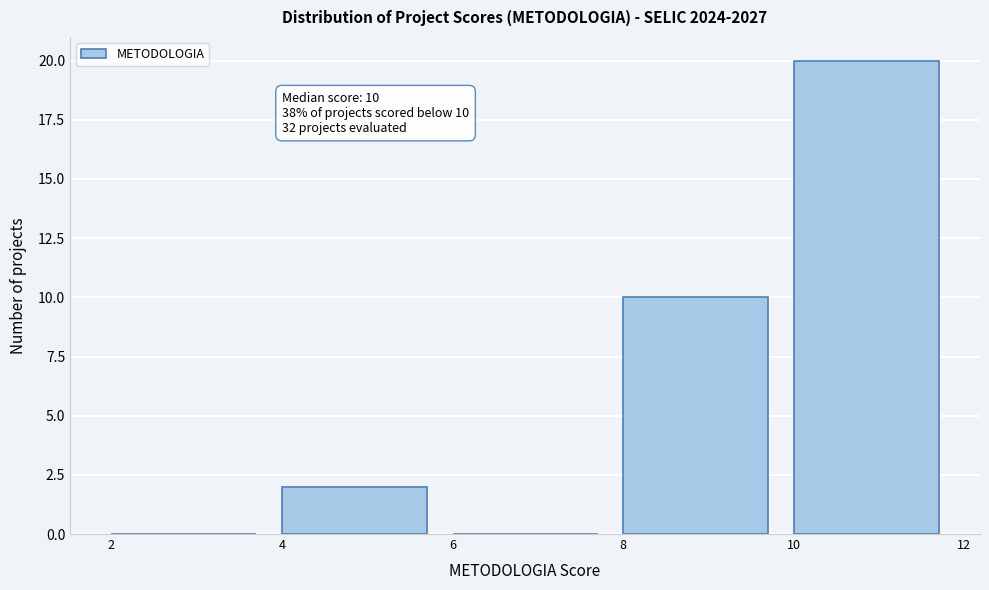

Which range on the x-axis has the tallest bar?

10 to 12